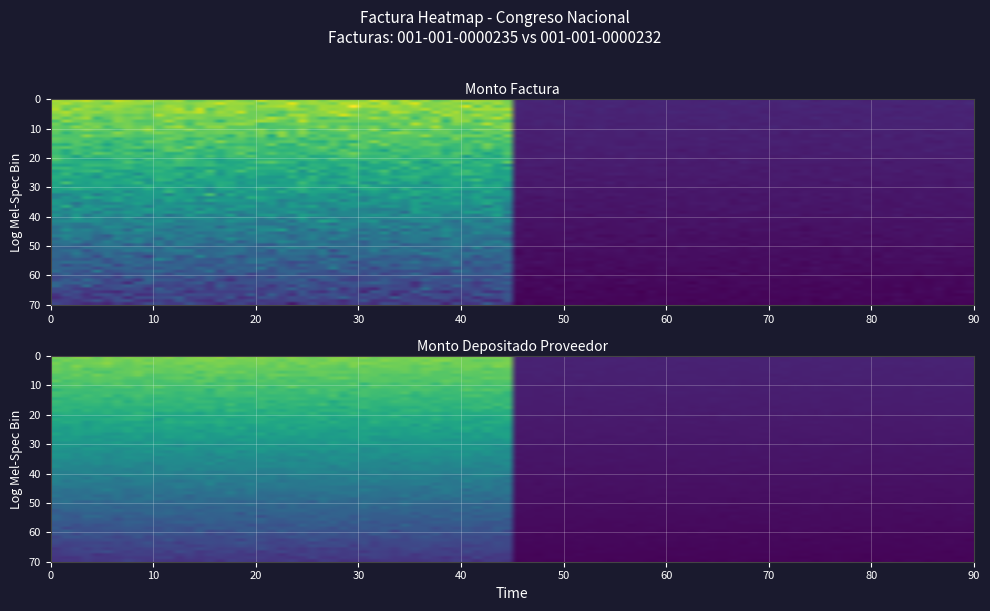

Is the value of 001-001-0000235 at 0 greater than the value of 001-001-0000232 at 0?

Yes